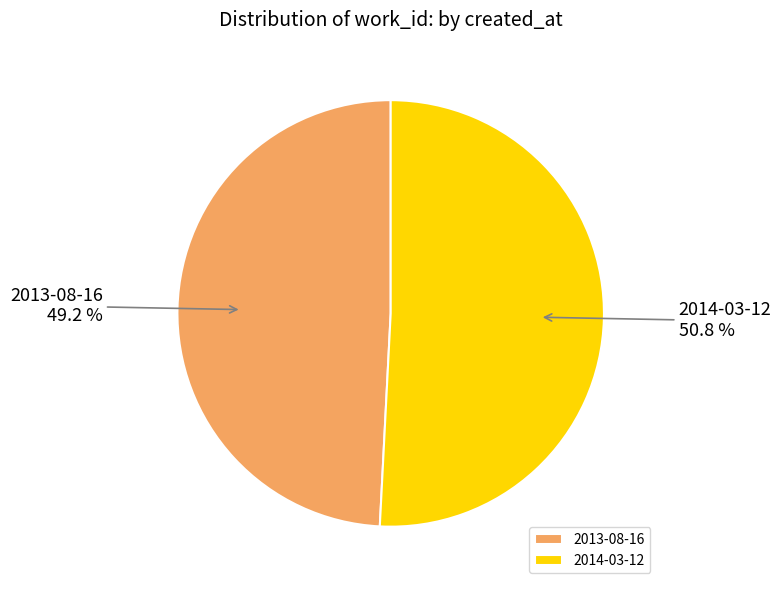

Rank the categories by value from highest to lowest.

2014-03-12, 2013-08-16